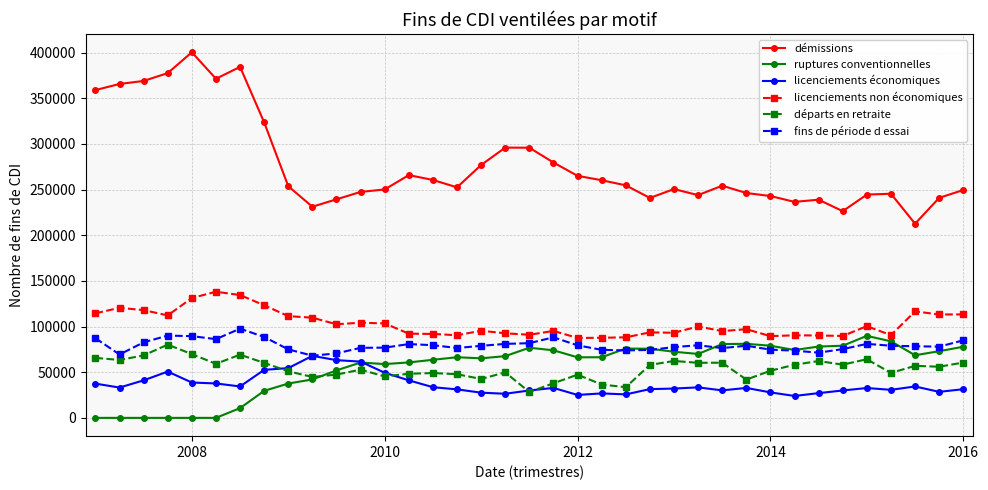

What is the maximum value shown in the chart?

400300